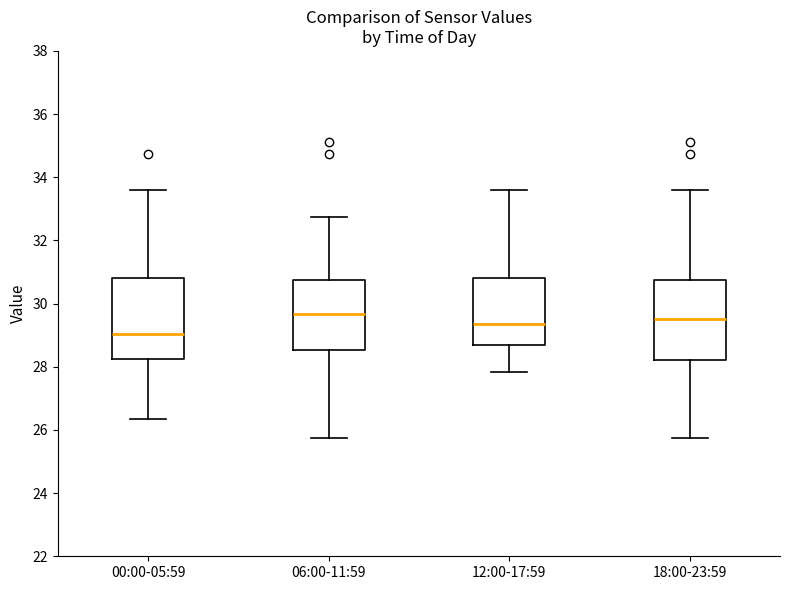

Which box has the lowest median line?

00:00-05:59